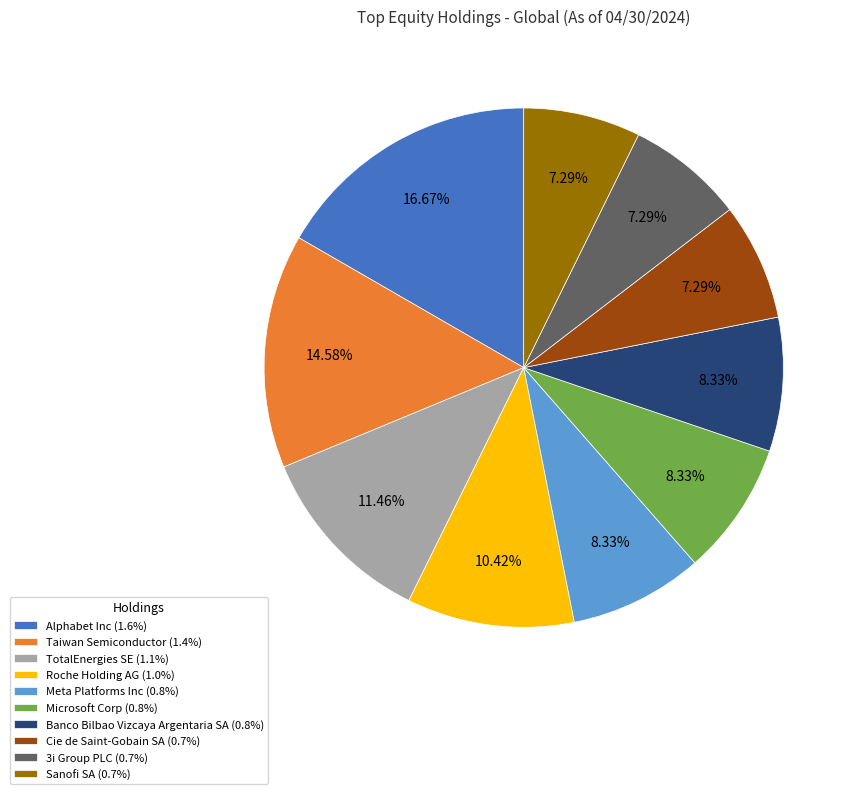

How many slices are in this pie chart?

10